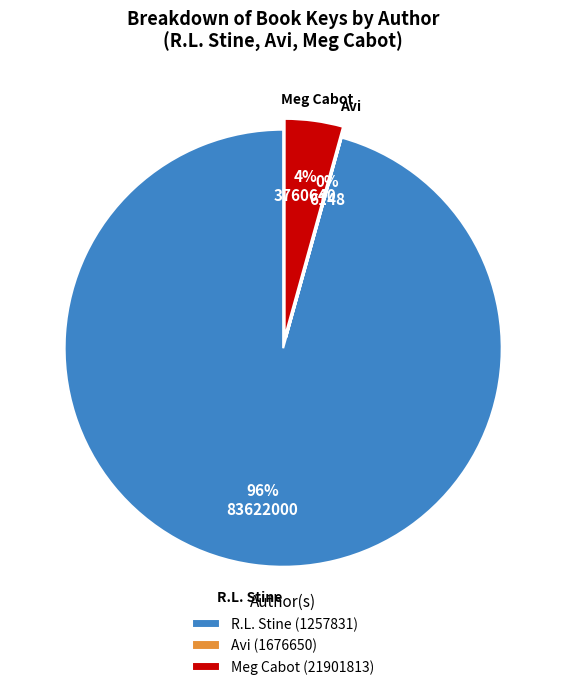

To the nearest percent, what is the average slice percentage?

33%